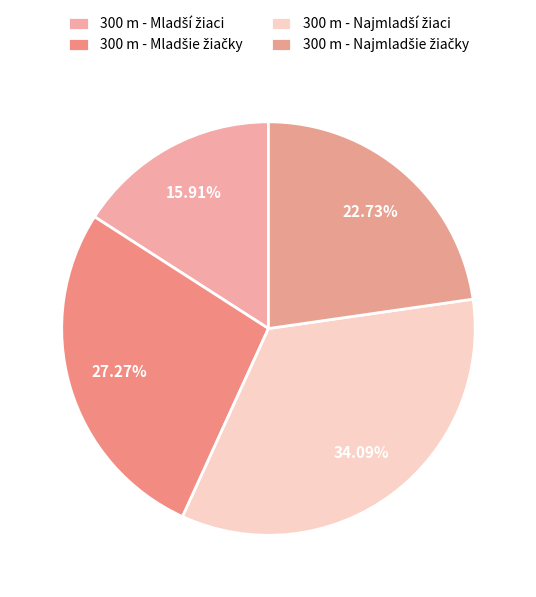

Which slice is the largest?

300 m - Najmladší žiaci